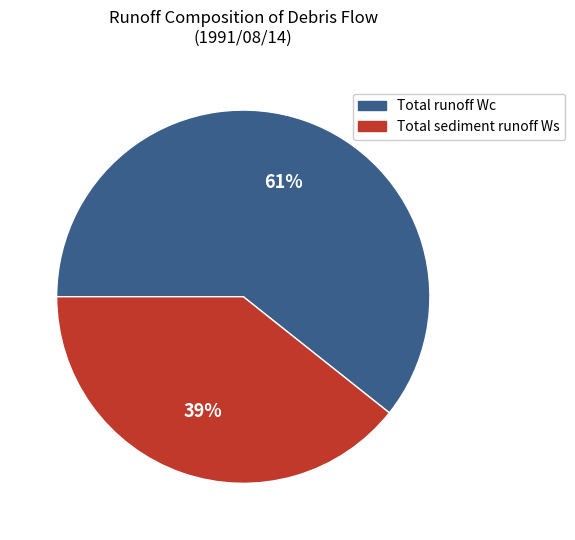

What is the majority slice?

Total runoff Wc